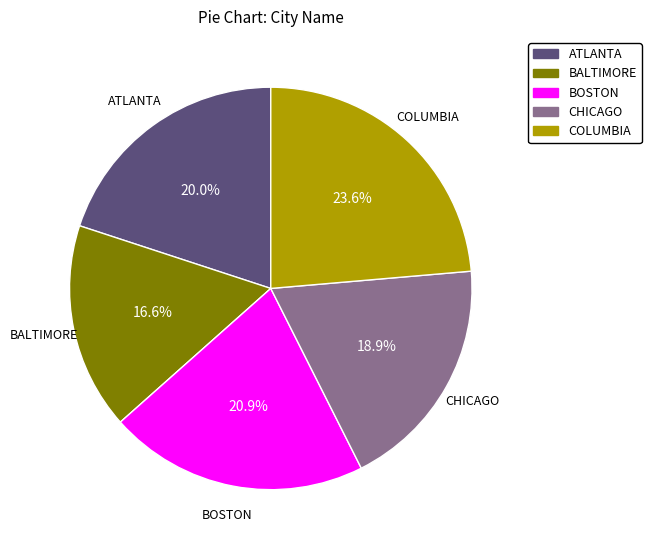

Is there a majority slice in this chart?

No